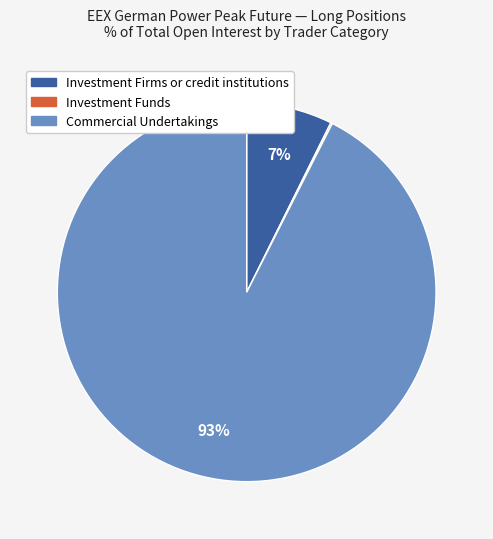

Which category accounts for the majority?

Commercial Undertakings